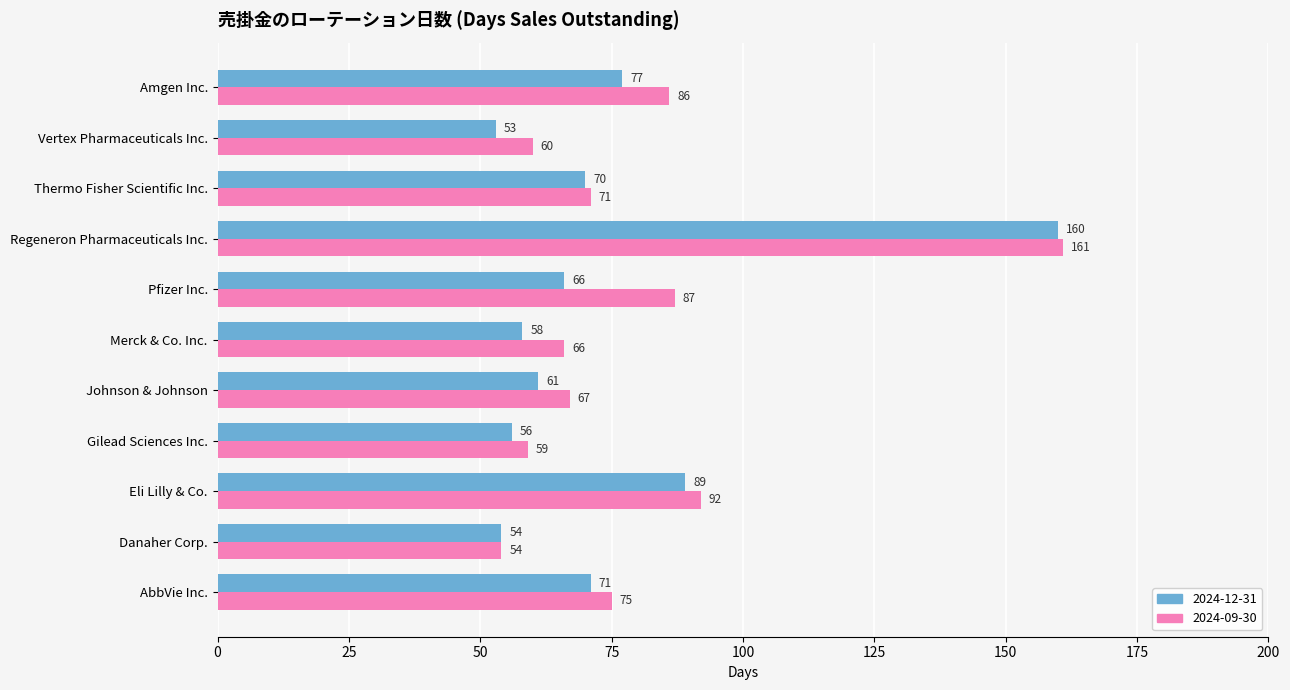

What value does the 2024-12-31 series have at Pfizer Inc., to the nearest 50?

50